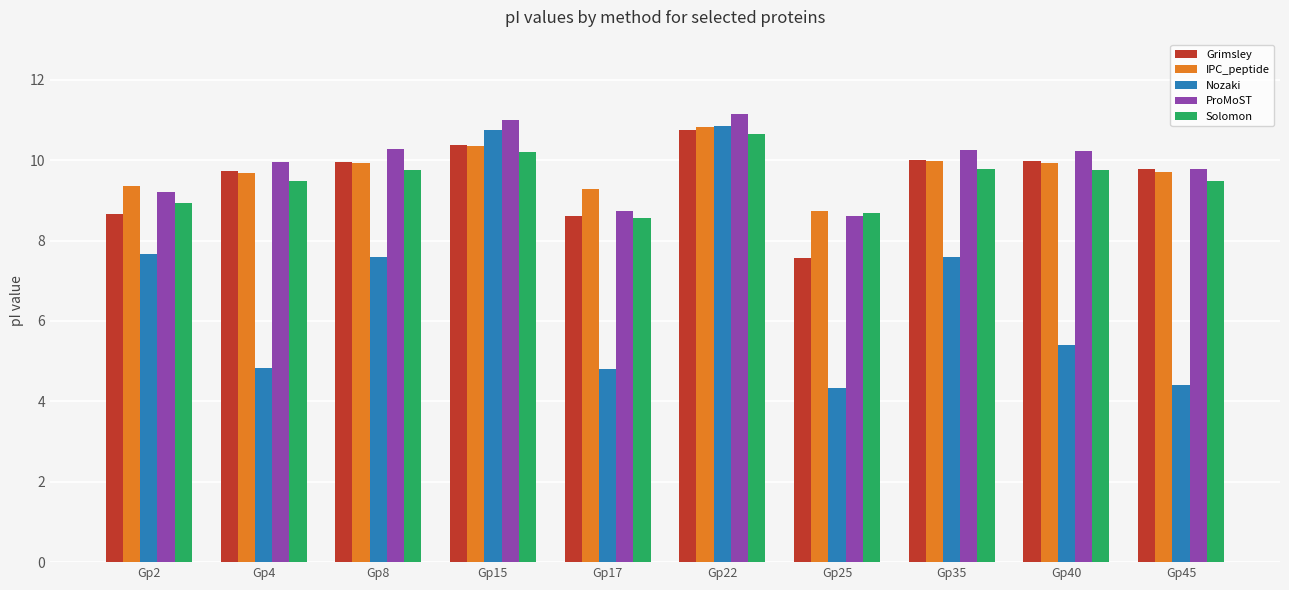

What is the average value of the Grimsley series?

9.5